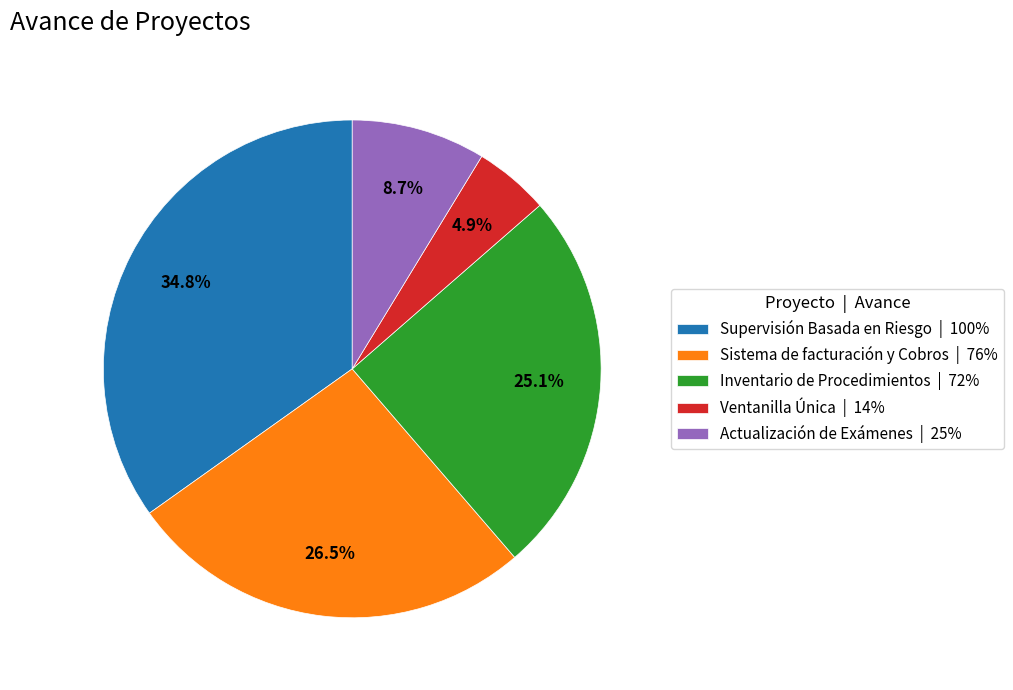

To the nearest percent, what portion does Inventario de Procedimientos represent?

25%